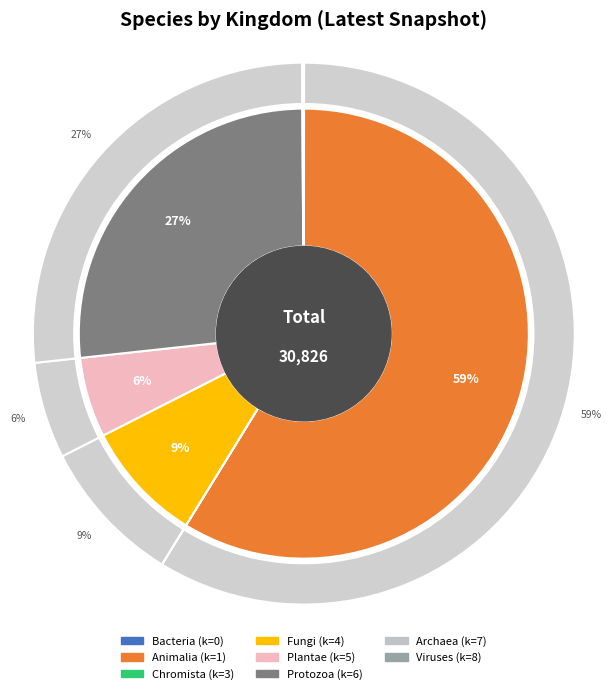

What percentage do 3 and 7 together represent?

0.1%